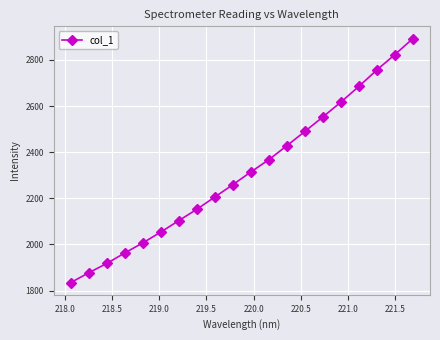

What is the difference between the second highest and minimum values?

988.3